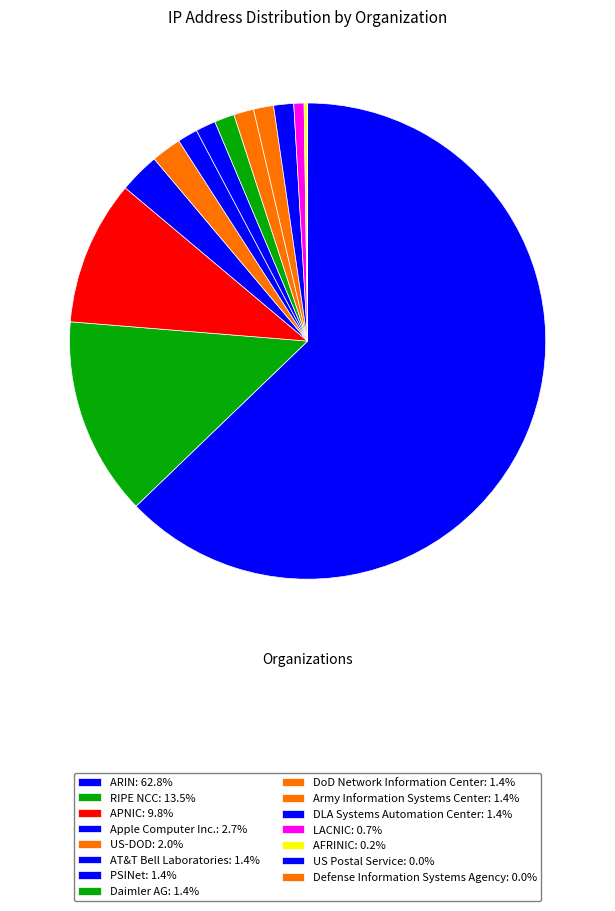

What is the largest slice in the pie chart?

ARIN